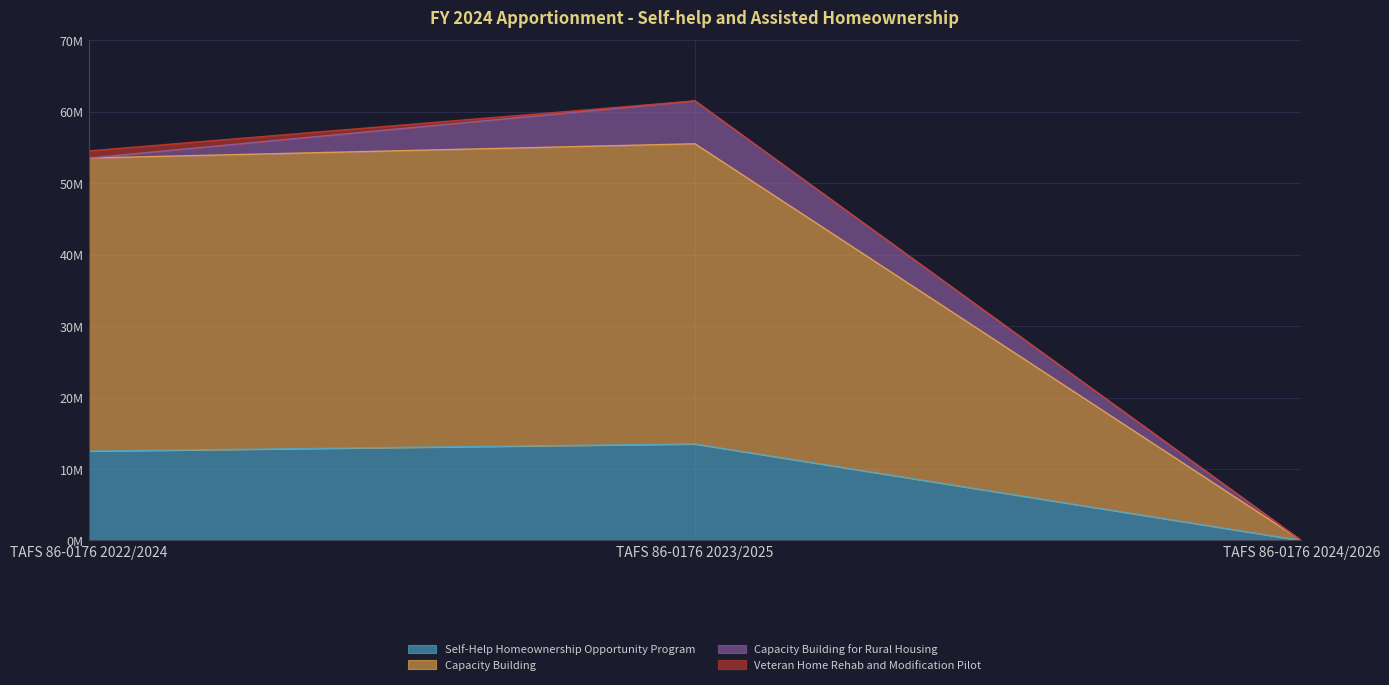

What is the sum of all Self-Help Homeownership Opportunity Program values?

26000000